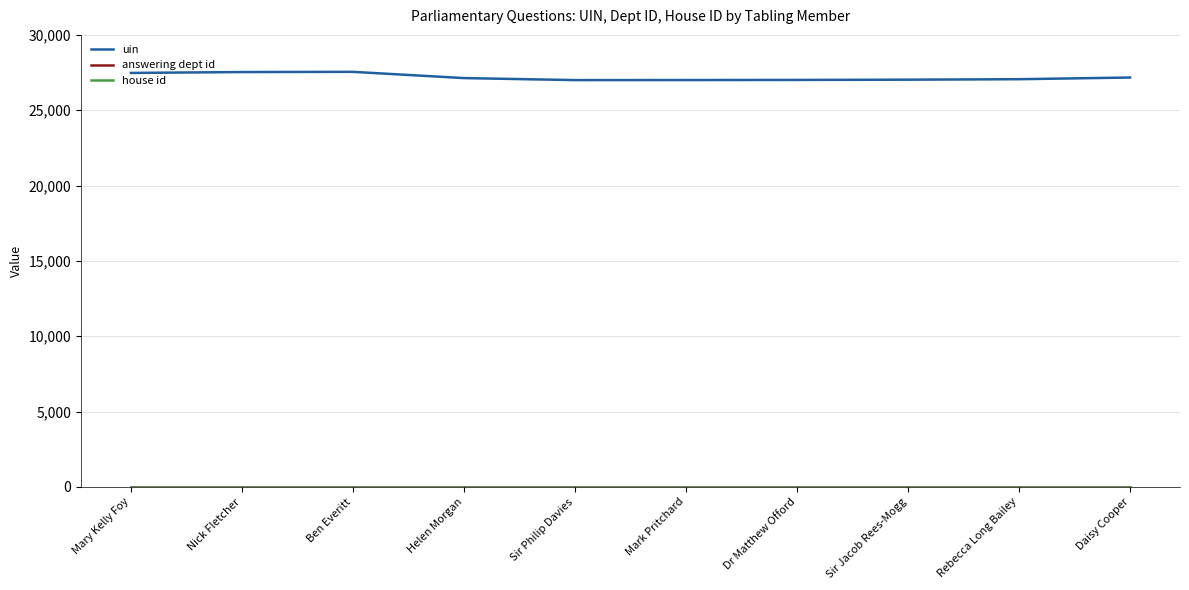

What is the highest value of the uin series?

27547